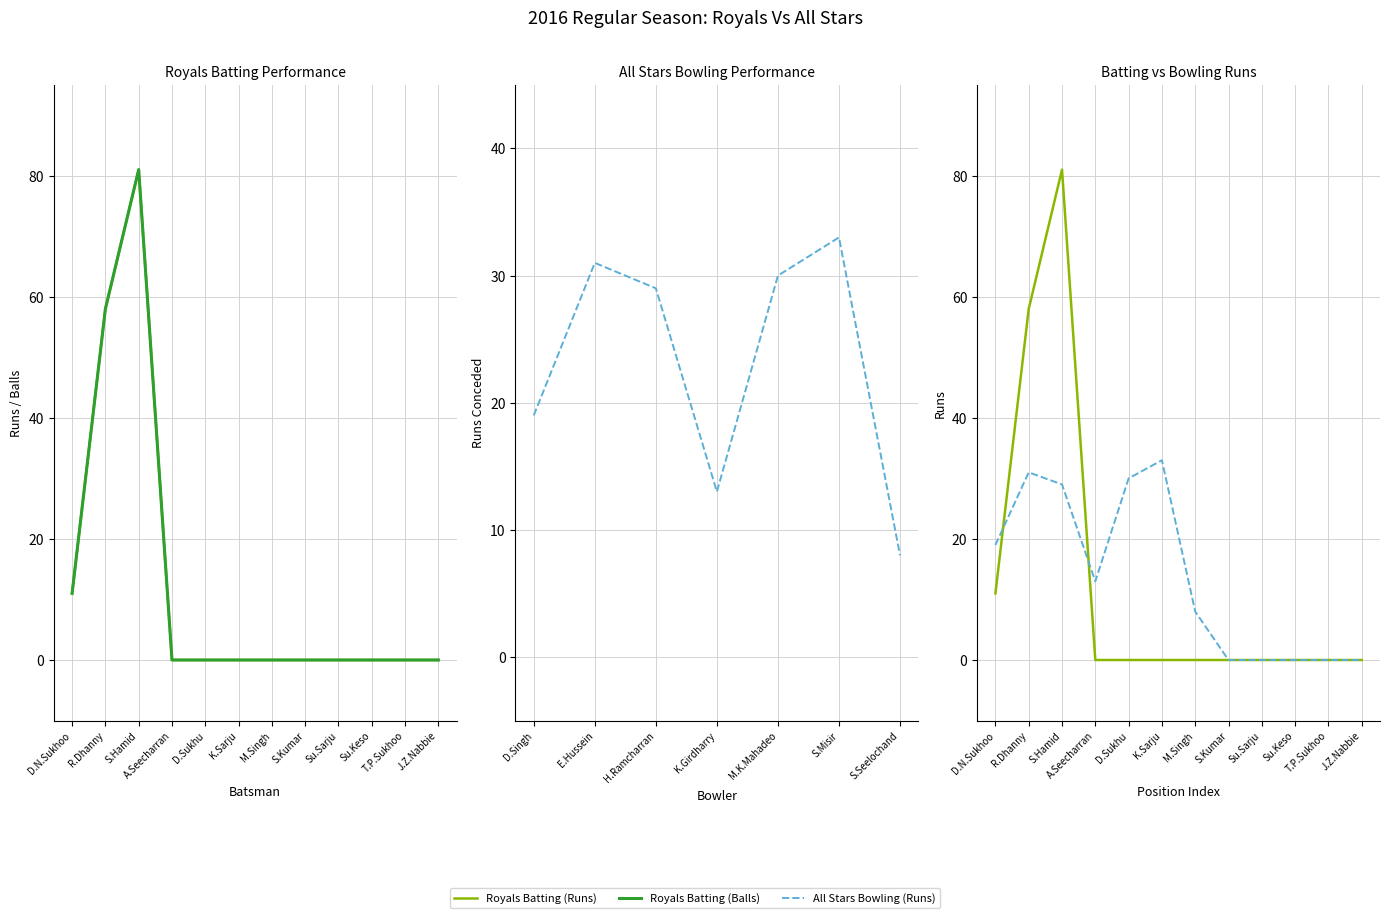

What is the sum of all Royals Batting (Balls) values?

150